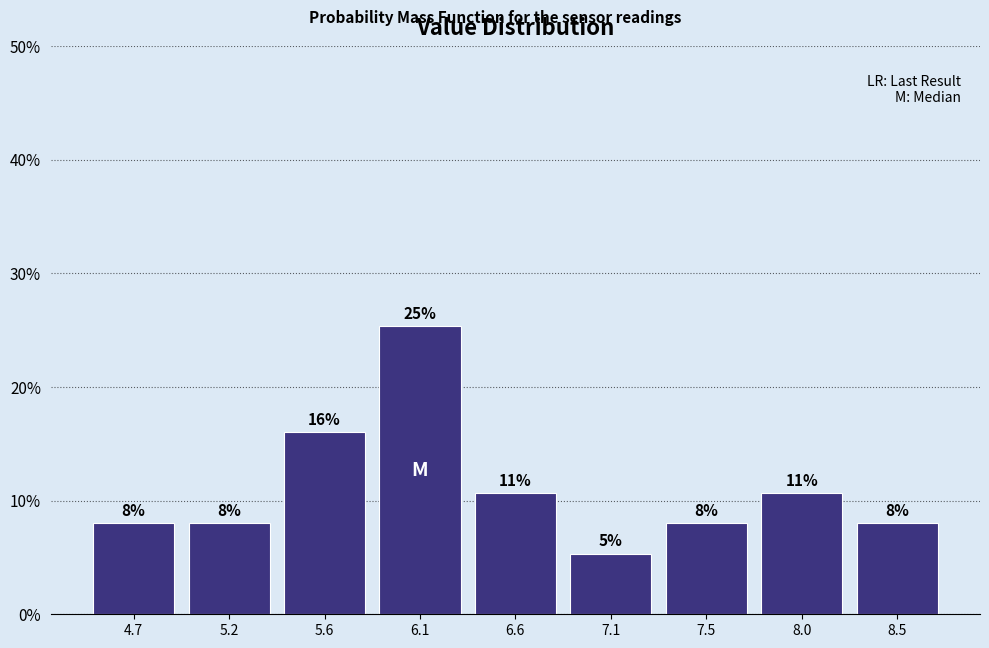

Over which range of the x-axis is the bar tallest?

5.88 to 6.35